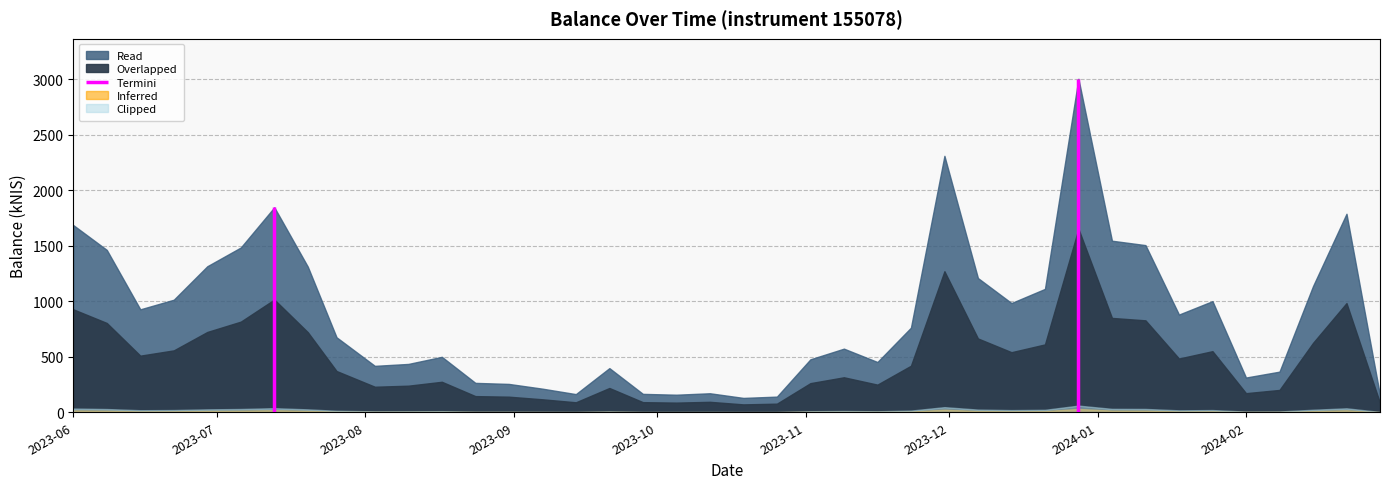

How many interior local peaks (higher than both neighbors) does the data have?

9